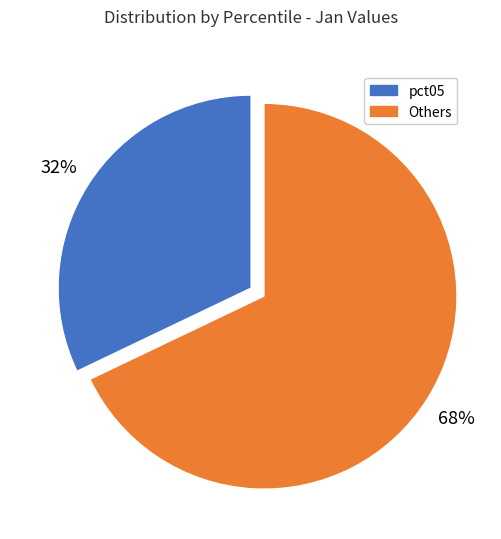

Which has a higher value, Others or pct05?

Others